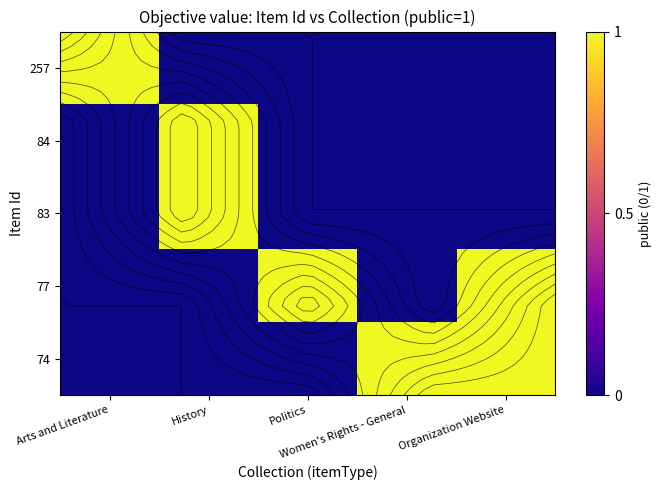

Is the value of 257 at Organization Website greater than the value of 77 at Politics?

No